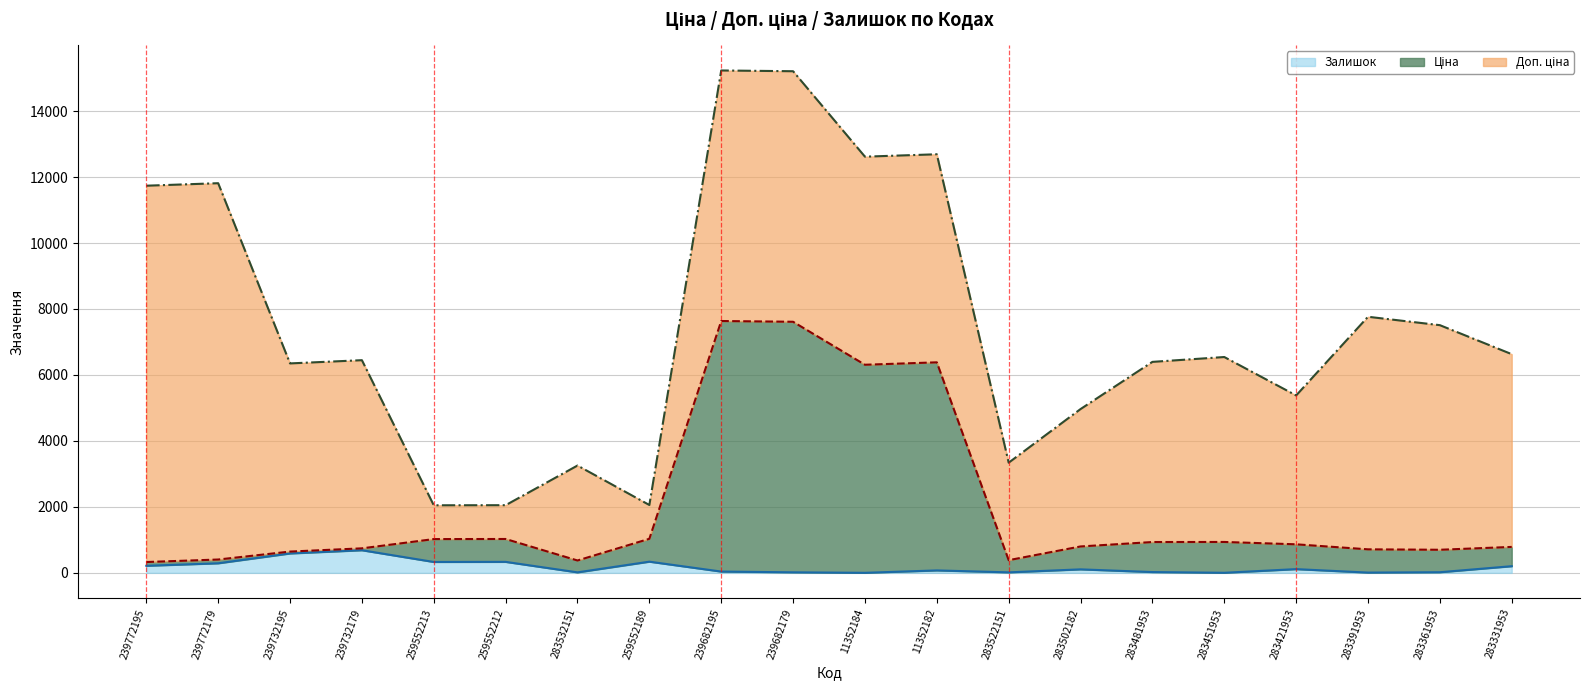

What is the spread (max minus min) of values at 259552189?

693.7